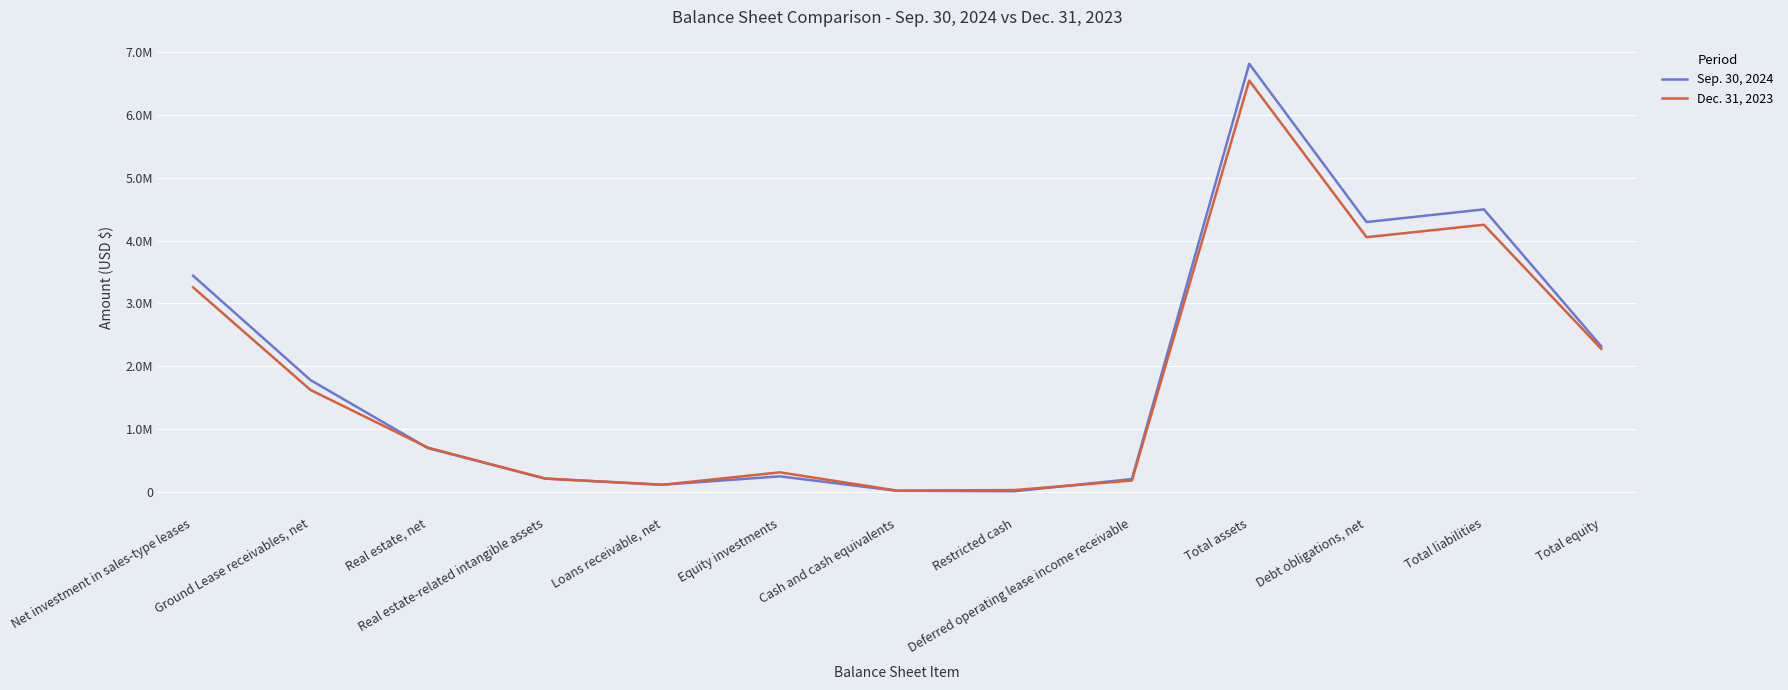

What is the average value of the Sep. 30, 2024 series?

1895168